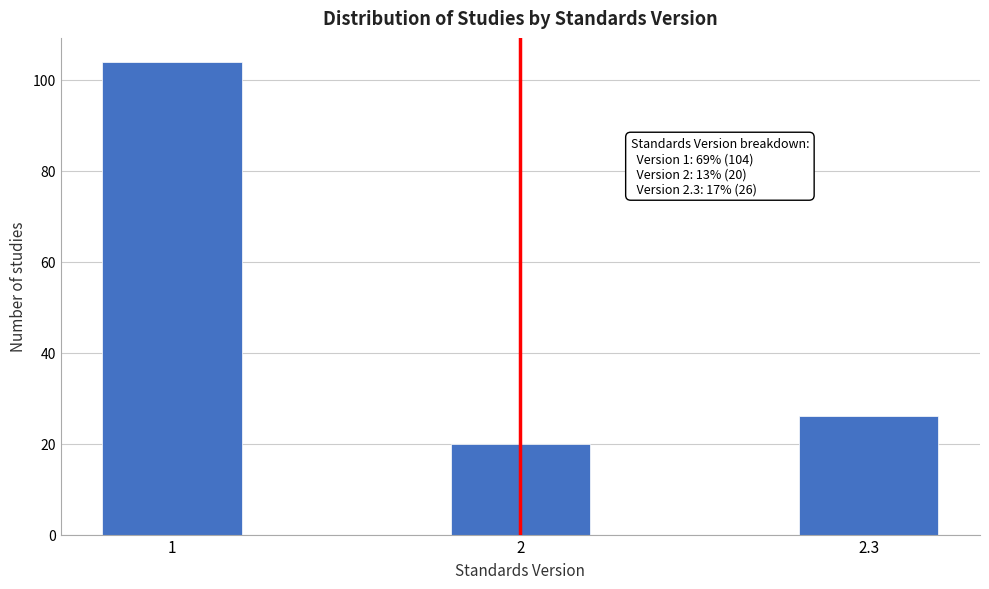

Reading left to right, transcribe all the data shown in this chart.

104	20	26